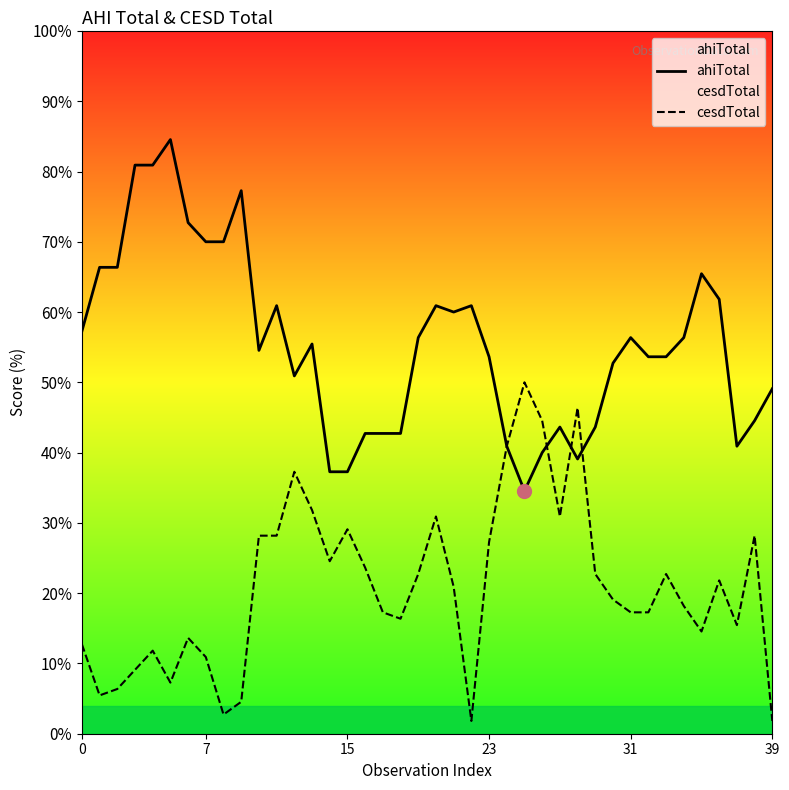

The value of ahiTotal at 6 is 22.9. True or false?

False